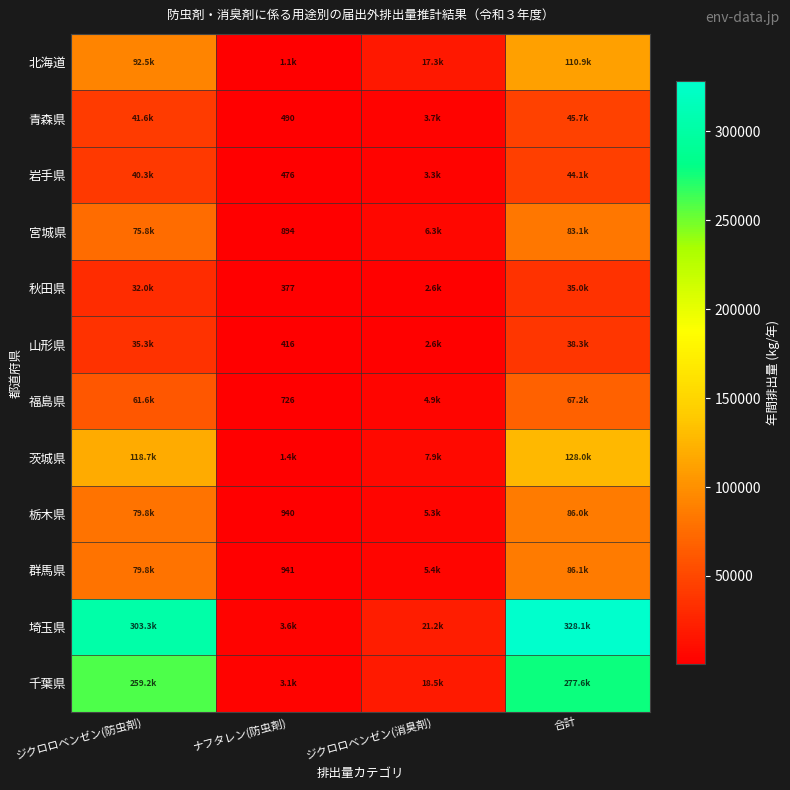

What is the total value across all series at ナフタレン(防虫剤)?

14381.2